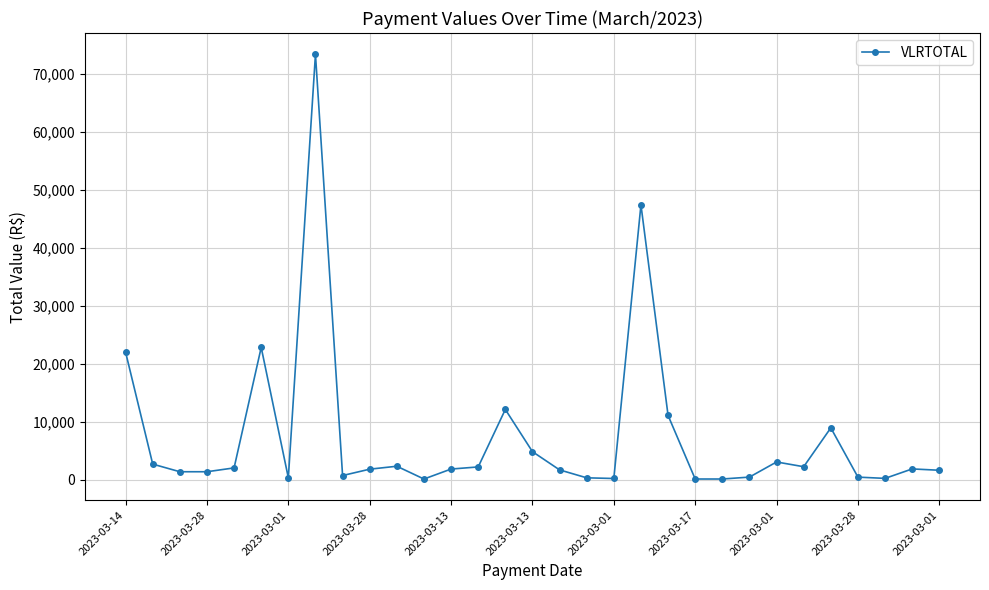

How many values exceed 1815?

16